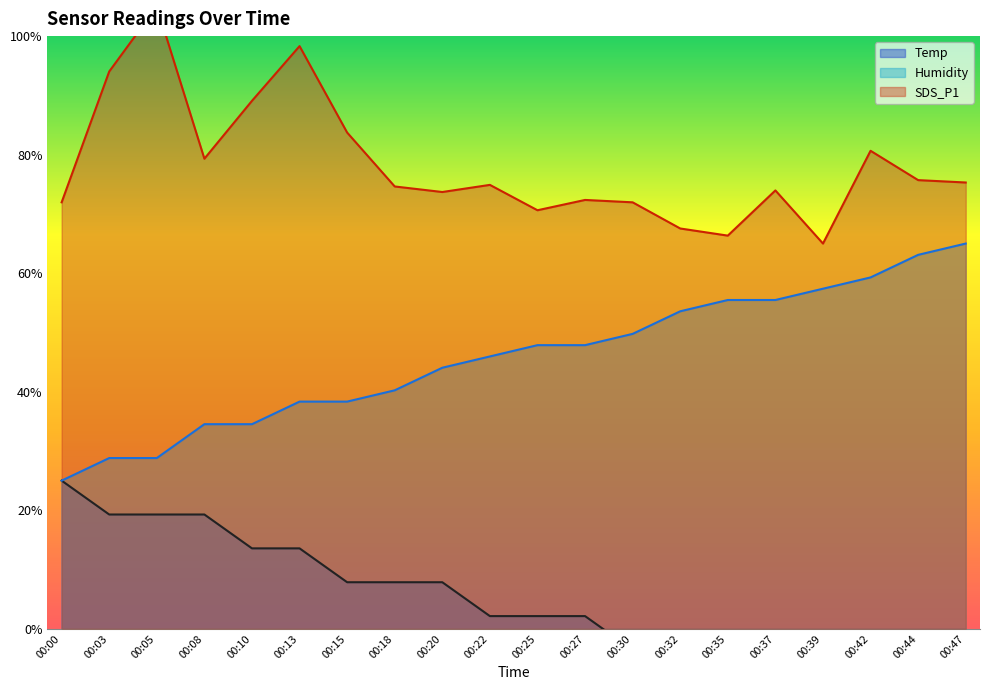

What is the value of the SDS_P1 point at the 17th from the left?

65.0